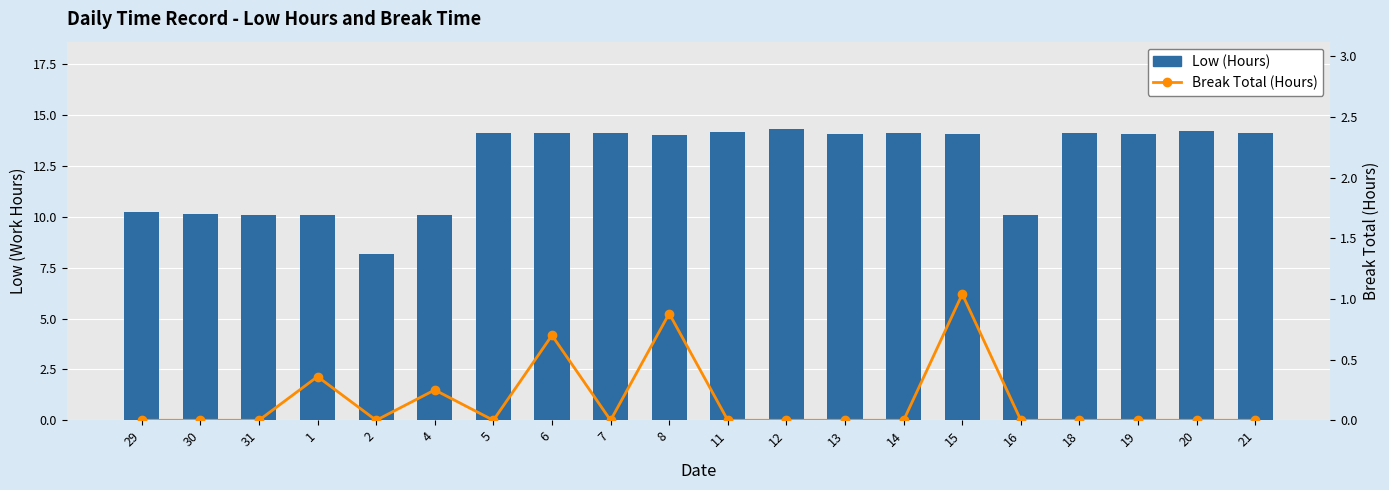

What is the value of the Low (Hours) bar at the 9th from the left?

14.1